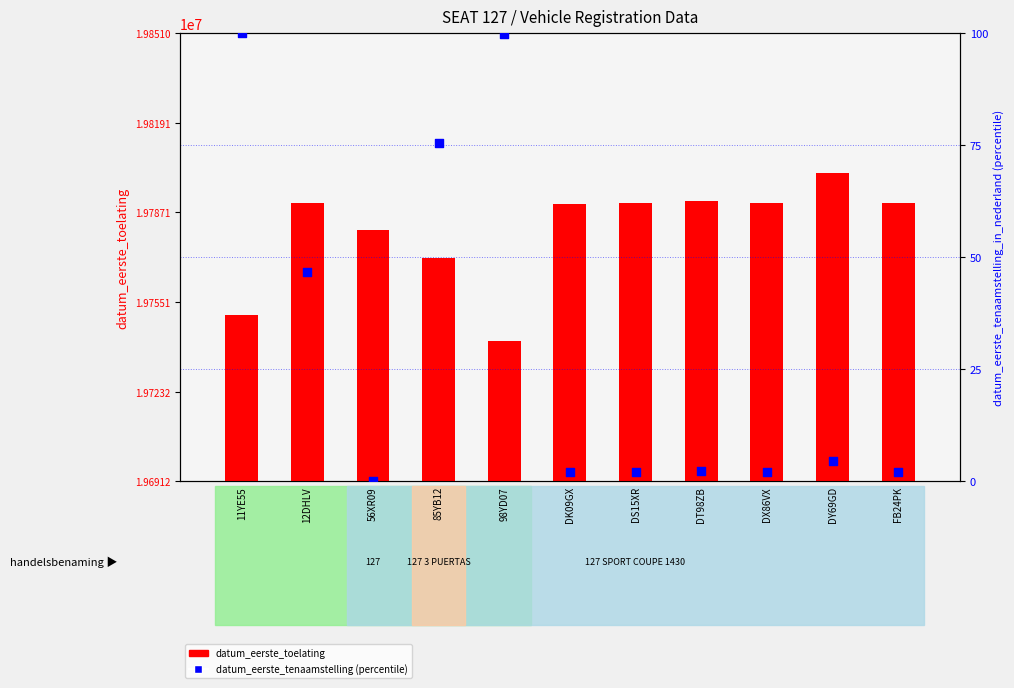

Which series reaches the maximum Y coordinate?

datum_eerste_toelating